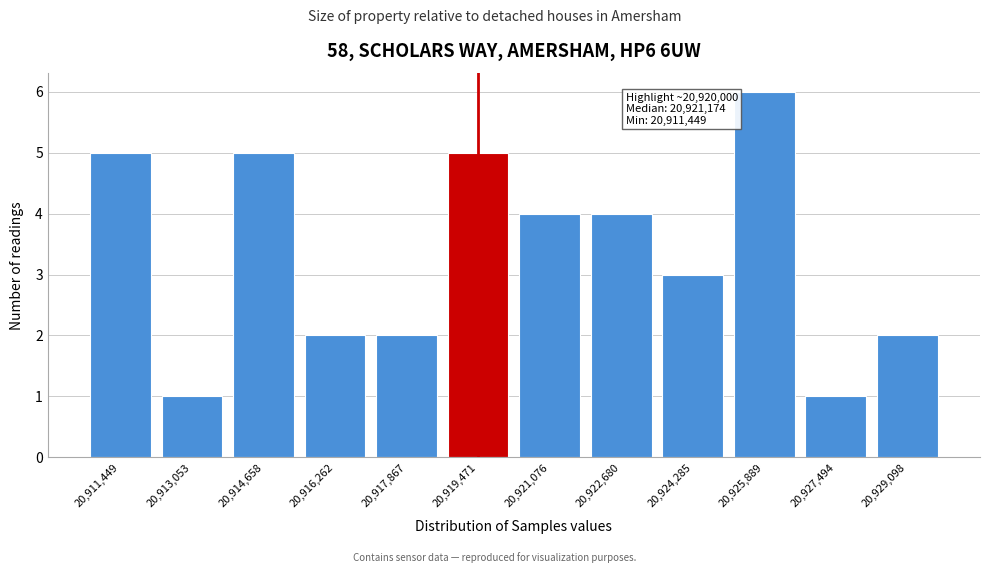

Reading left to right, list all the values displayed in this chart.

5	1	5	2	2	5	4	4	3	6	1	2